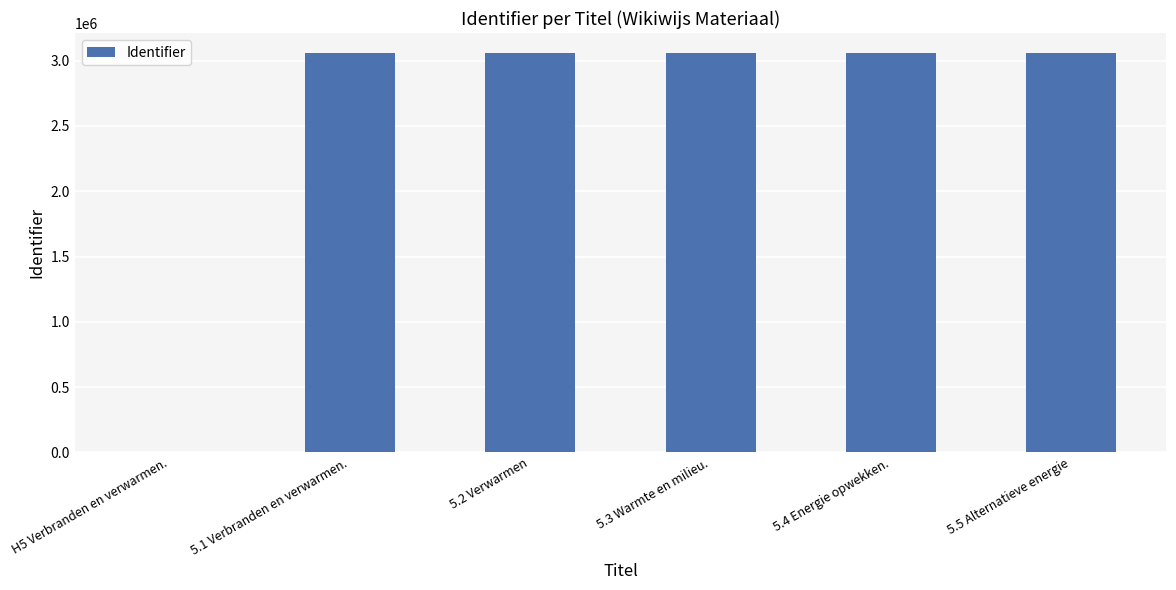

What is the ratio of the value at 5.2 Verwarmen to the value at 5.1 Verbranden en verwarmen.?

1.0